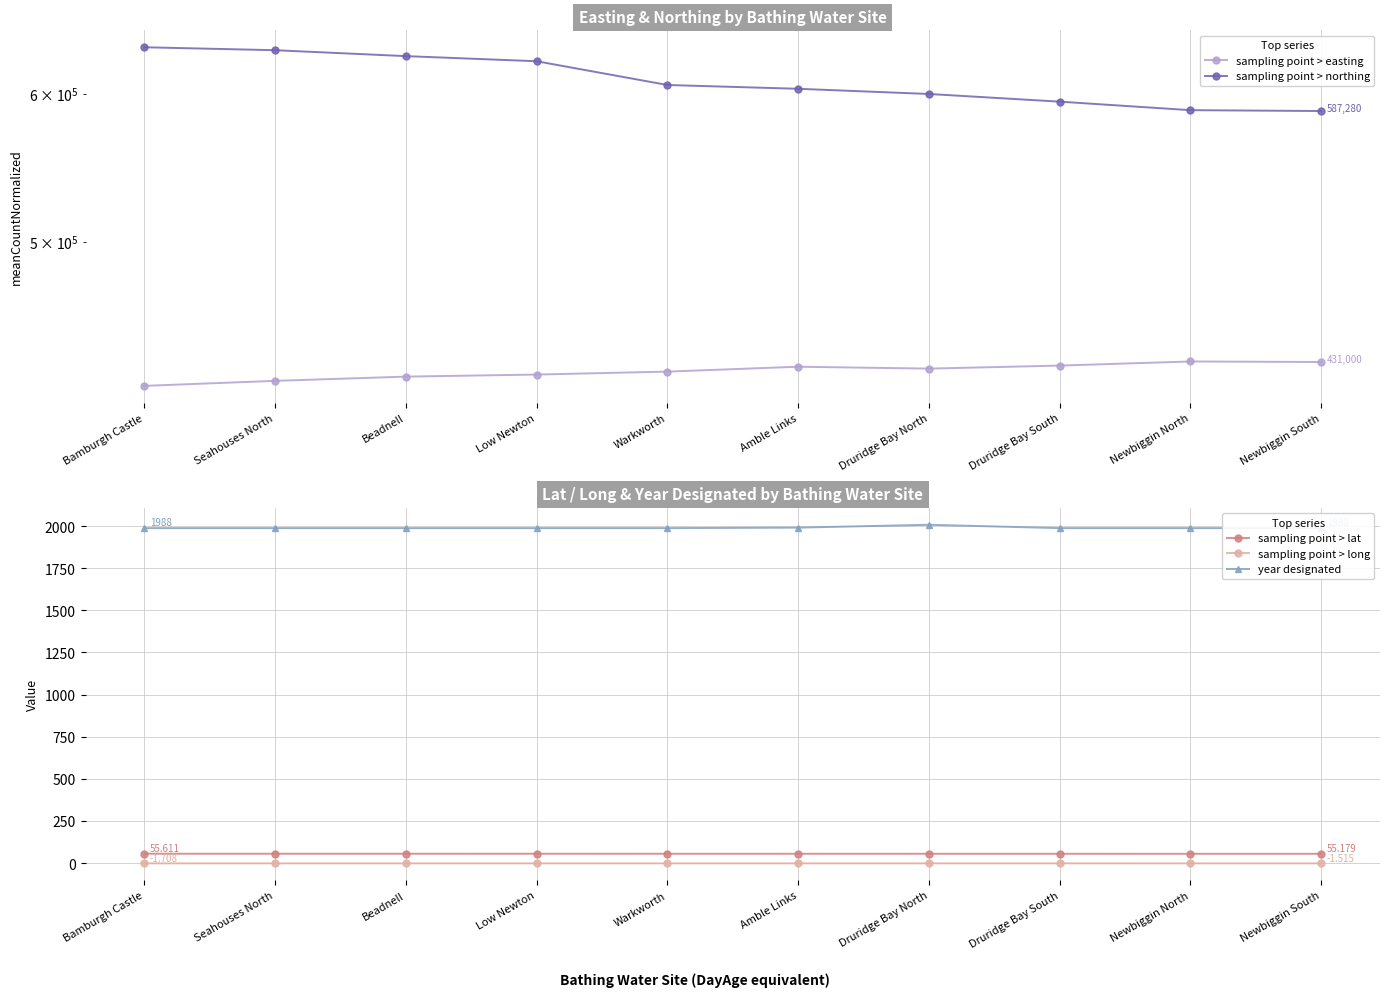

True or false: year designated and sampling point > long cross at least once.

False